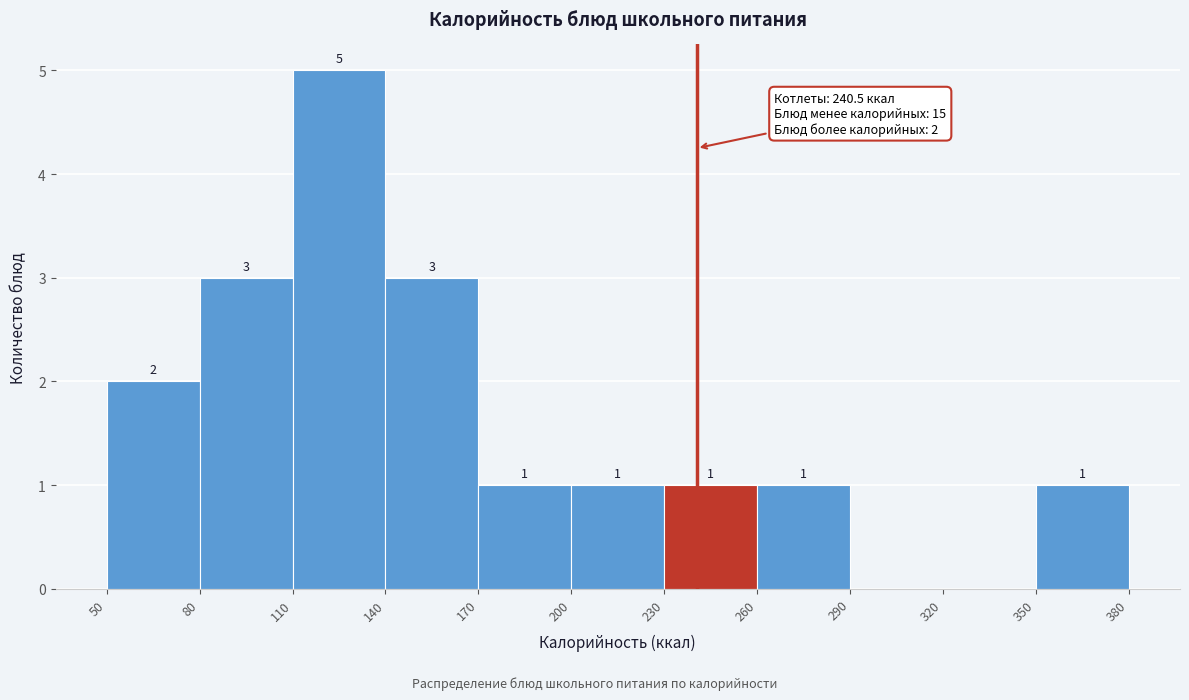

Which range on the x-axis has the tallest bar?

110 to 140